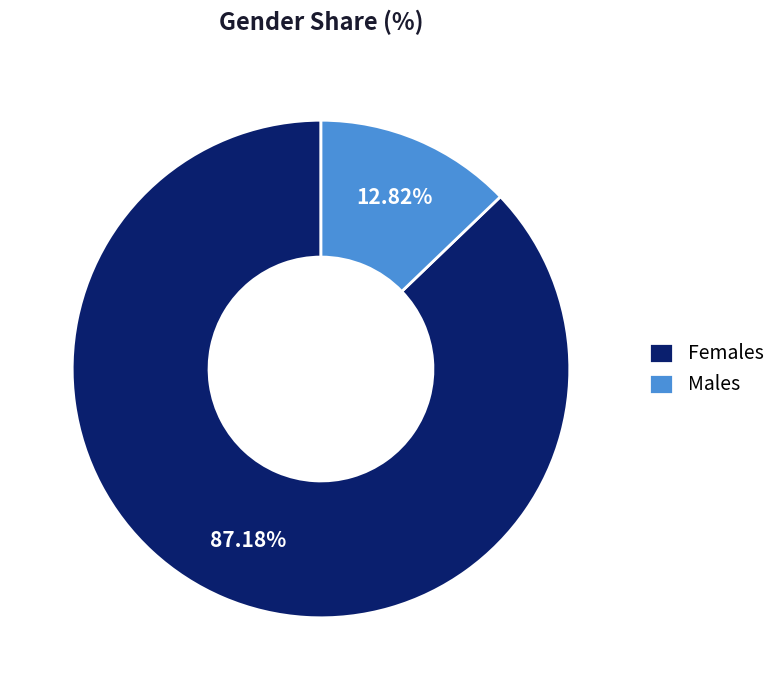

Rank the categories by value from highest to lowest.

Females, Males